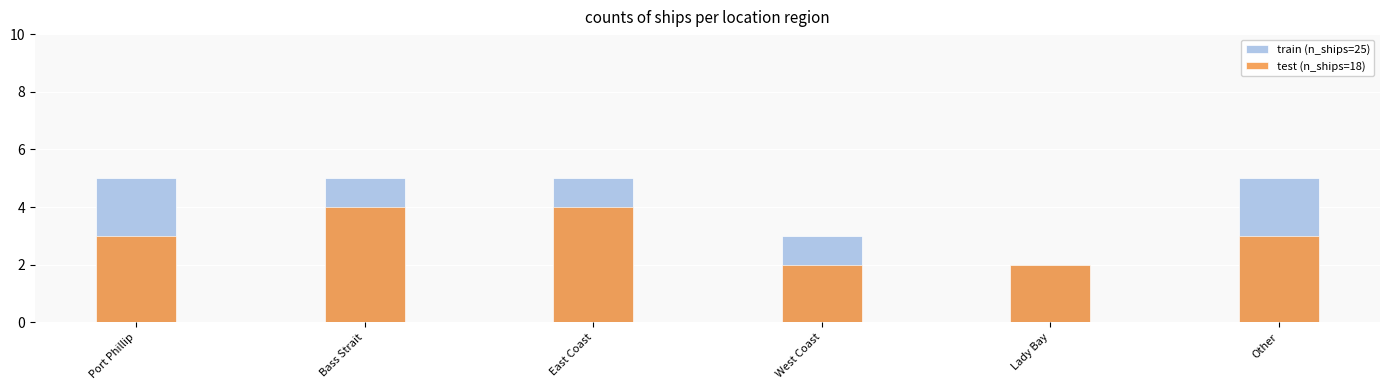

Where does the test series first go above 3?

Bass Strait